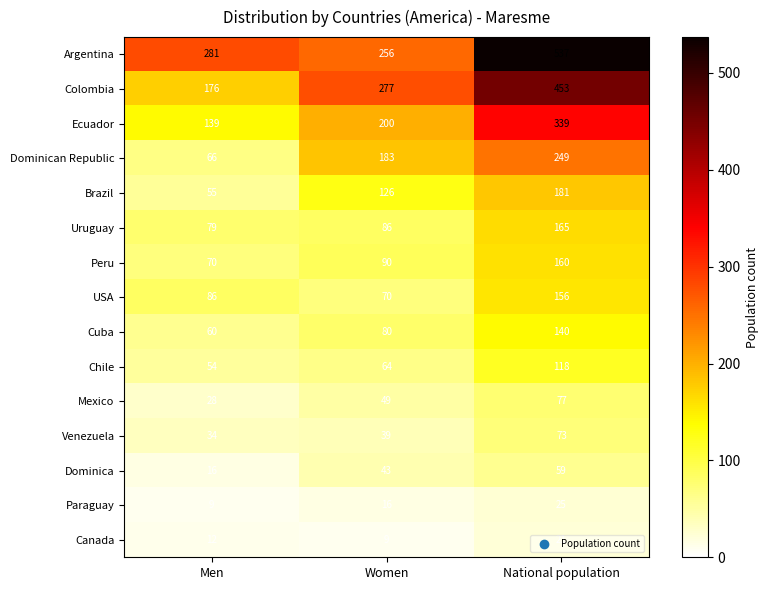

Which series has the largest range (max minus min)?

Argentina